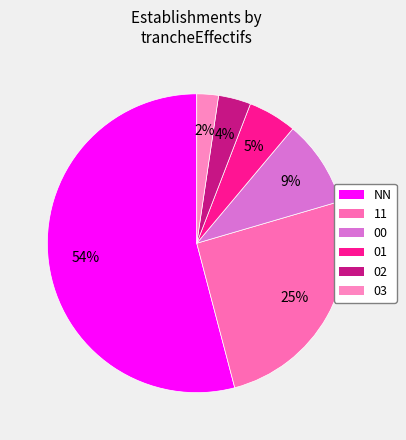

Combined, what portion of the pie is 01 and 11?

30.7%